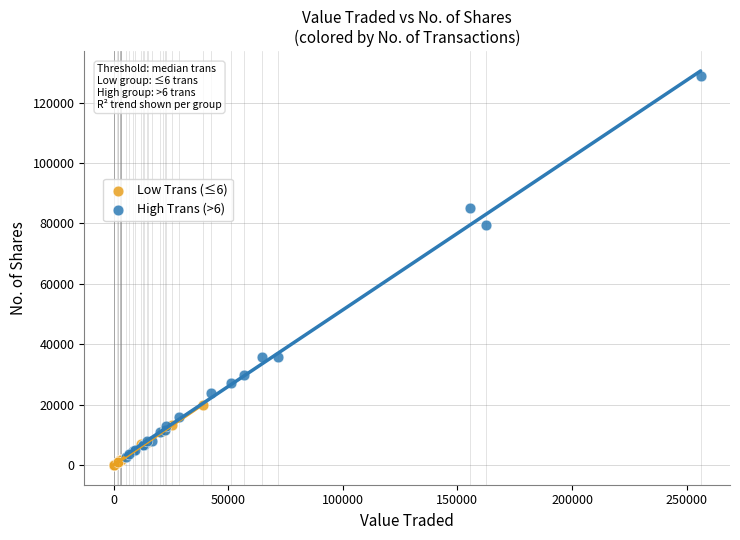

Which series reaches the maximum Y coordinate?

High Trans (>6)